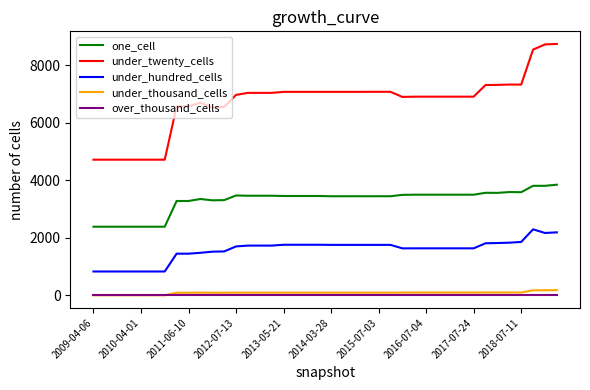

What are all the series names shown in the legend?

one_cell, under_twenty_cells, under_hundred_cells, under_thousand_cells, over_thousand_cells